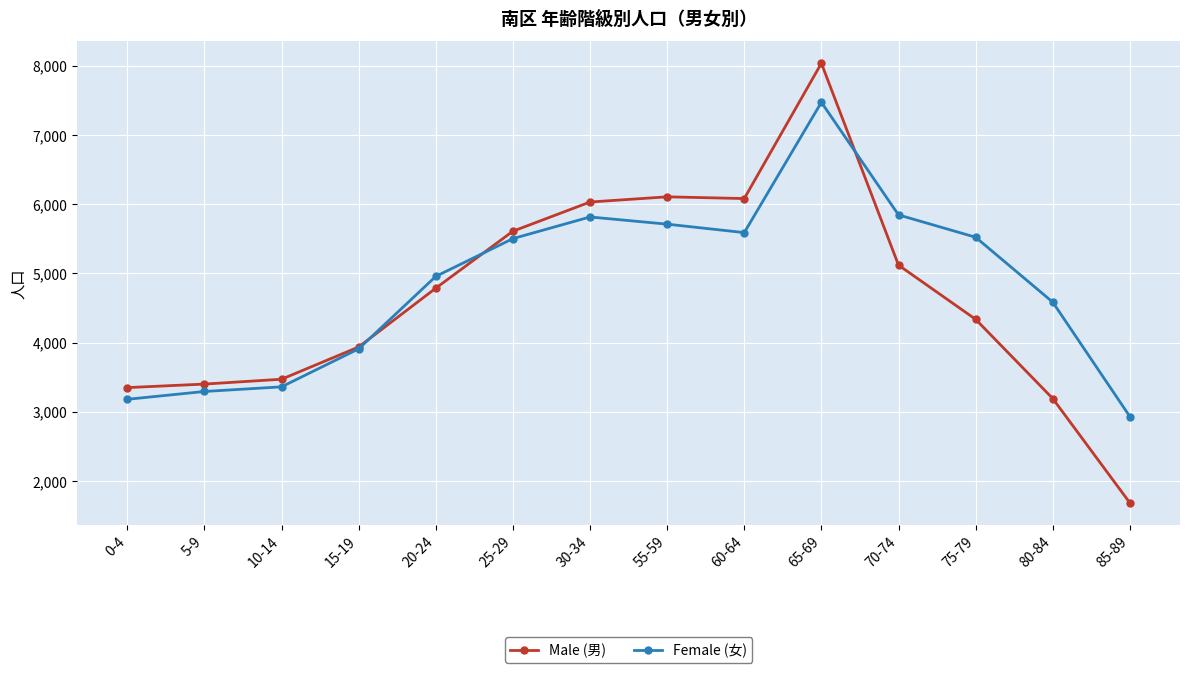

After their last crossing, which series has the higher values: Male (男) or Female (女)?

Female (女)